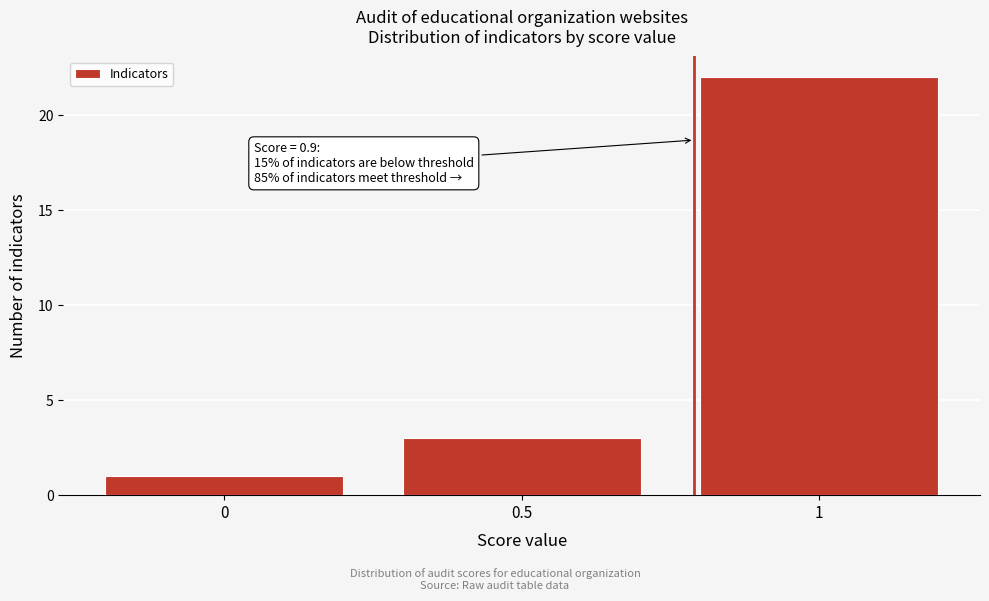

Which range on the x-axis has the tallest bar?

0.75 to 1.25